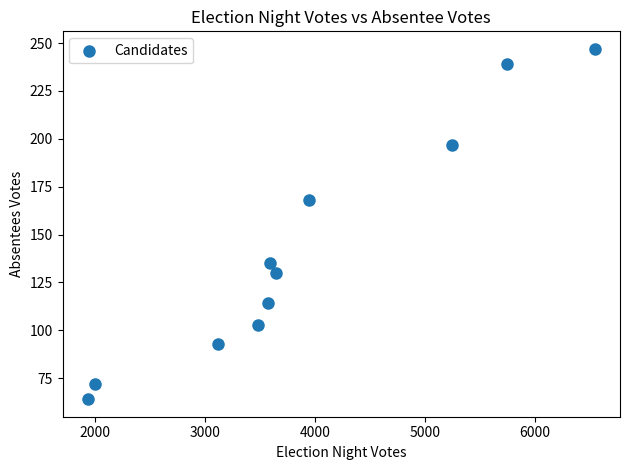

What is the average Y value?

142